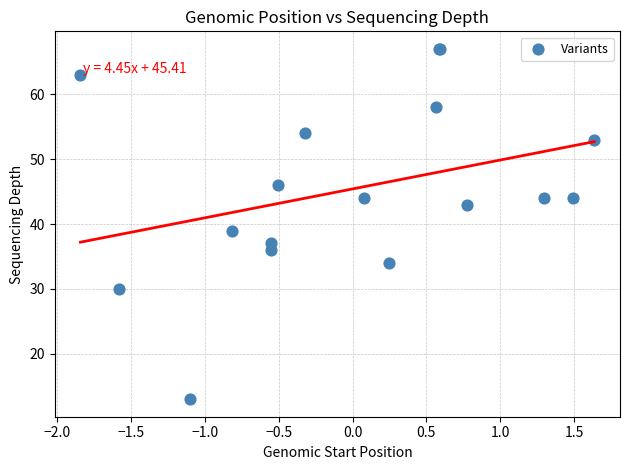

What Y value in the scatter plot is closest to 40?

39